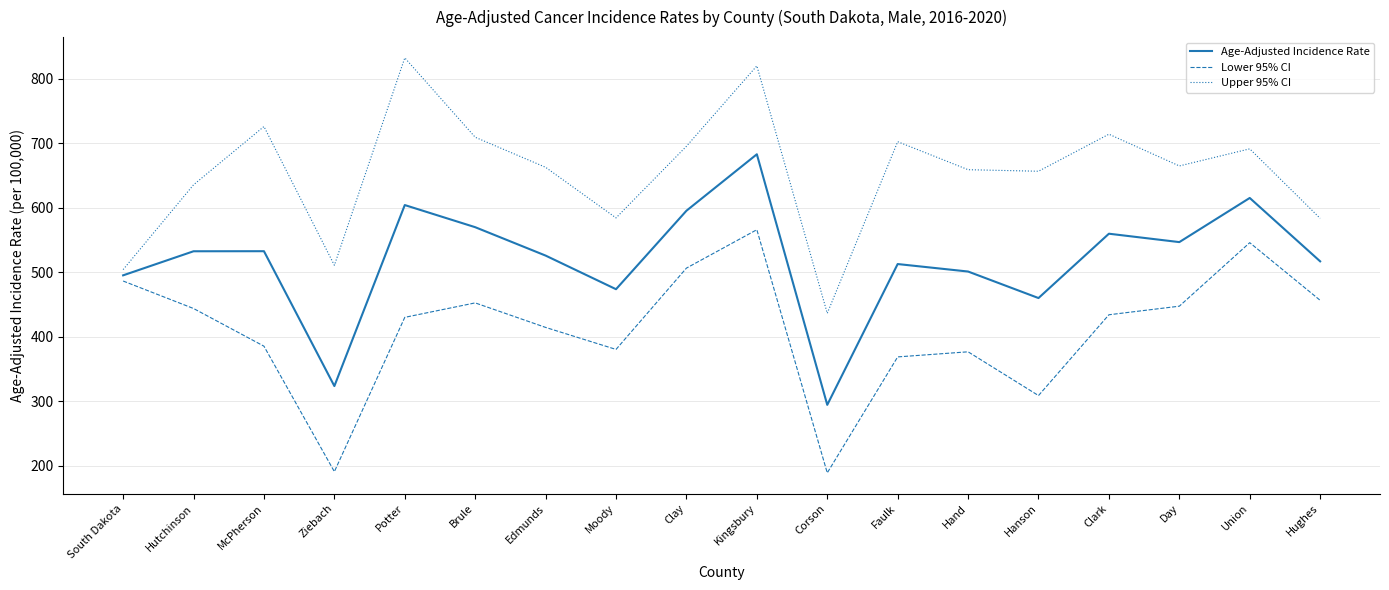

True or false: Age-Adjusted Incidence Rate and Upper 95% CI cross at least once.

False